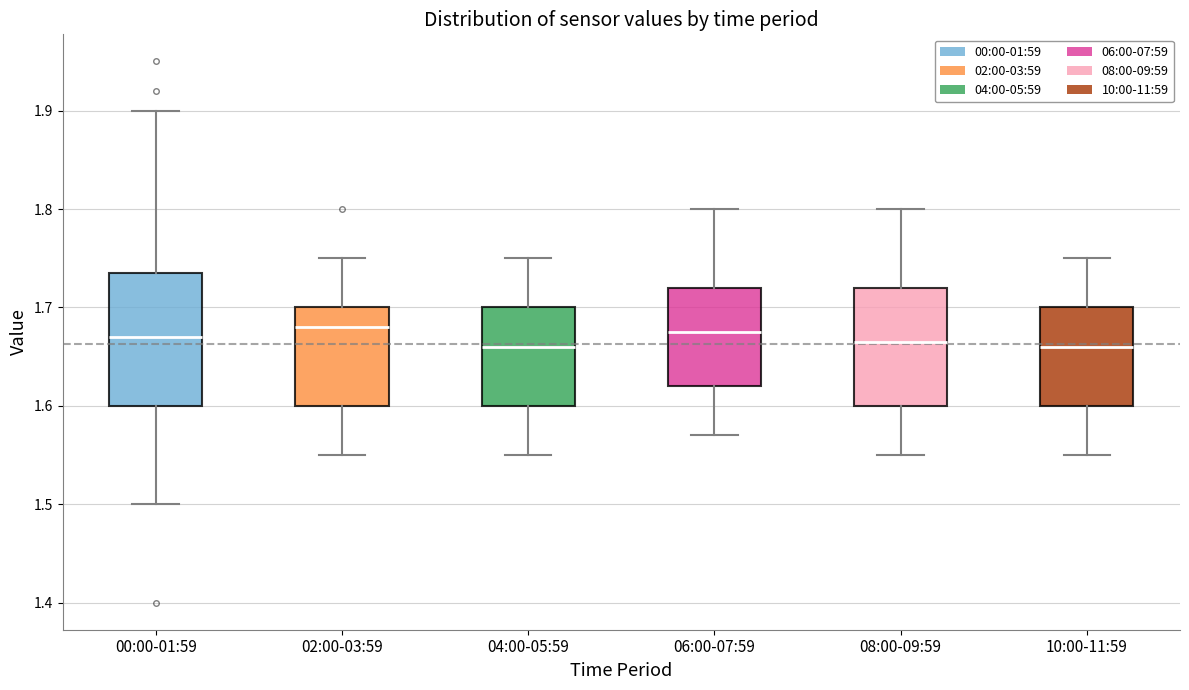

Reading left to right, transcribe this box plot: for each box, give where its median line is, the range the box spans, and where its two whiskers end, as read against the y-axis. The values are not printed on the chart, so give them approximately, as read against the axis.

00:00-01:59: median 1.67, box 1.60 to 1.74, whiskers 1.50 to 1.90
02:00-03:59: median 1.68, box 1.60 to 1.70, whiskers 1.55 to 1.75
04:00-05:59: median 1.66, box 1.60 to 1.70, whiskers 1.55 to 1.75
06:00-07:59: median 1.68, box 1.62 to 1.72, whiskers 1.57 to 1.80
08:00-09:59: median 1.67, box 1.60 to 1.72, whiskers 1.55 to 1.80
10:00-11:59: median 1.66, box 1.60 to 1.70, whiskers 1.55 to 1.75